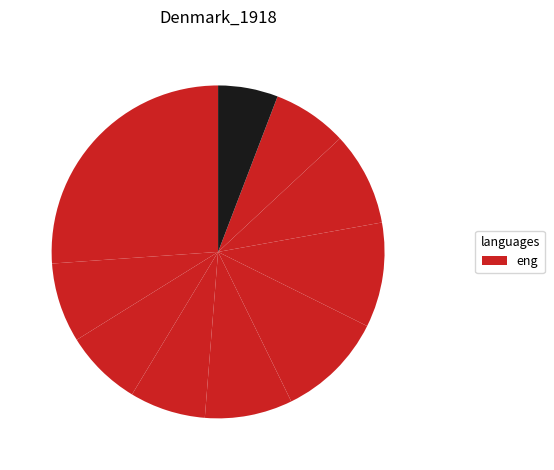

How many slices are in this pie chart?

10